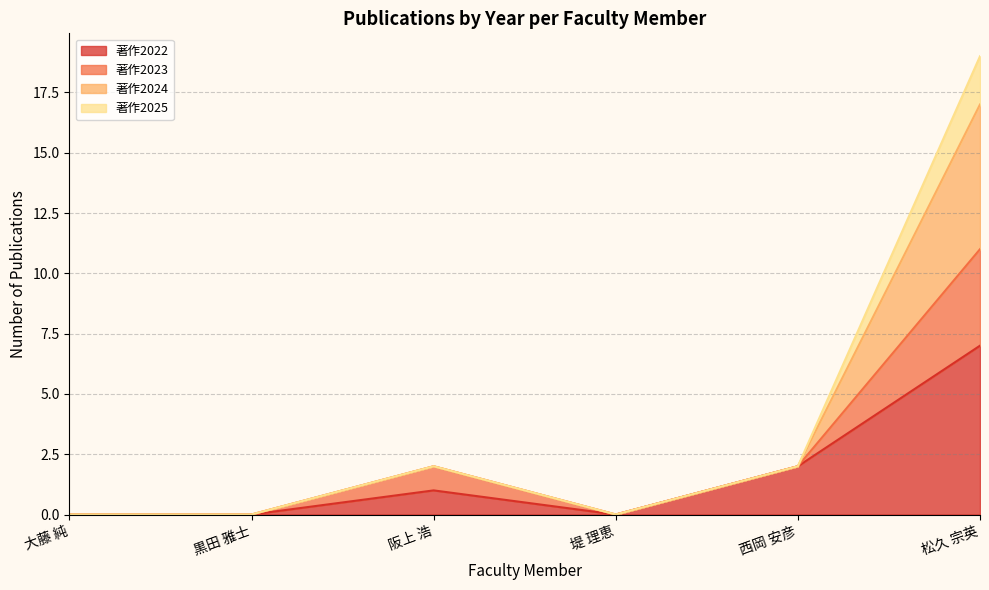

True or false: 著作2024 and 著作2023 intersect in this chart.

False